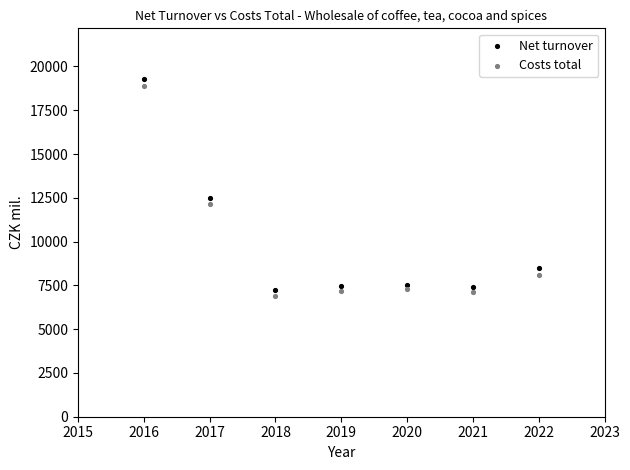

In the Net turnover series, what Y value is closest to 13247?

12488.2